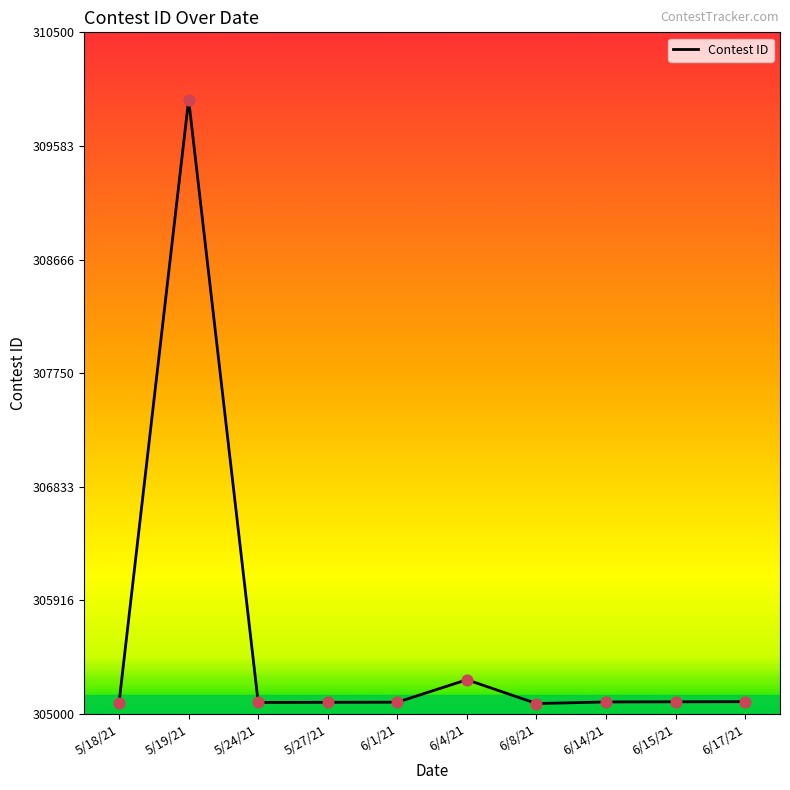

What is the ratio of the value at 5/24/21 to the value at 5/19/21?

1.0